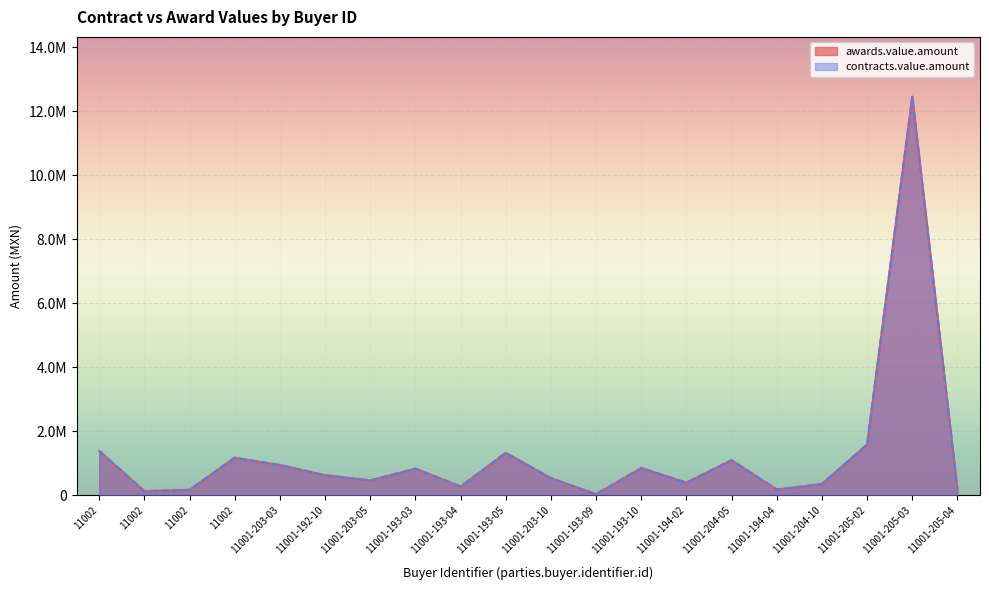

The value of contracts.value.amount at 11001-193-09 is 32470.0. True or false?

True